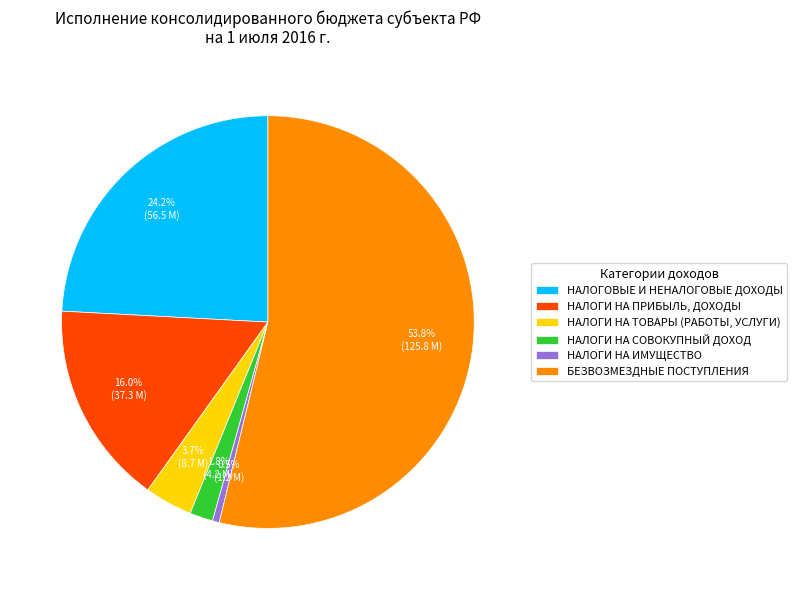

What is the total percentage of БЕЗВОЗМЕЗДНЫЕ ПОСТУПЛЕНИЯ and НАЛОГИ НА ИМУЩЕСТВО?

54.3%